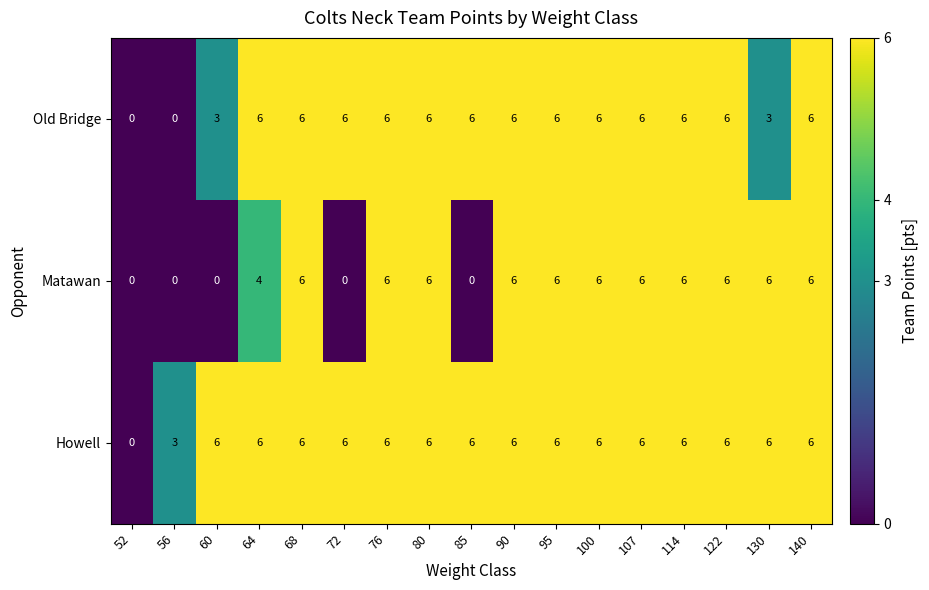

How many Howell values are between 6 and 7?

15